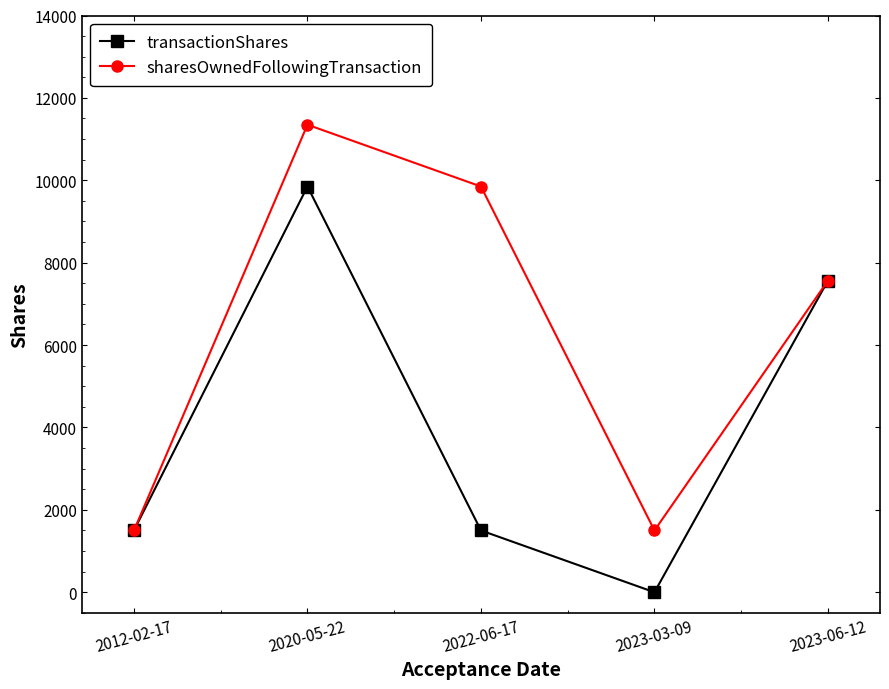

At which category is the sum across all series the highest?

2020-05-22